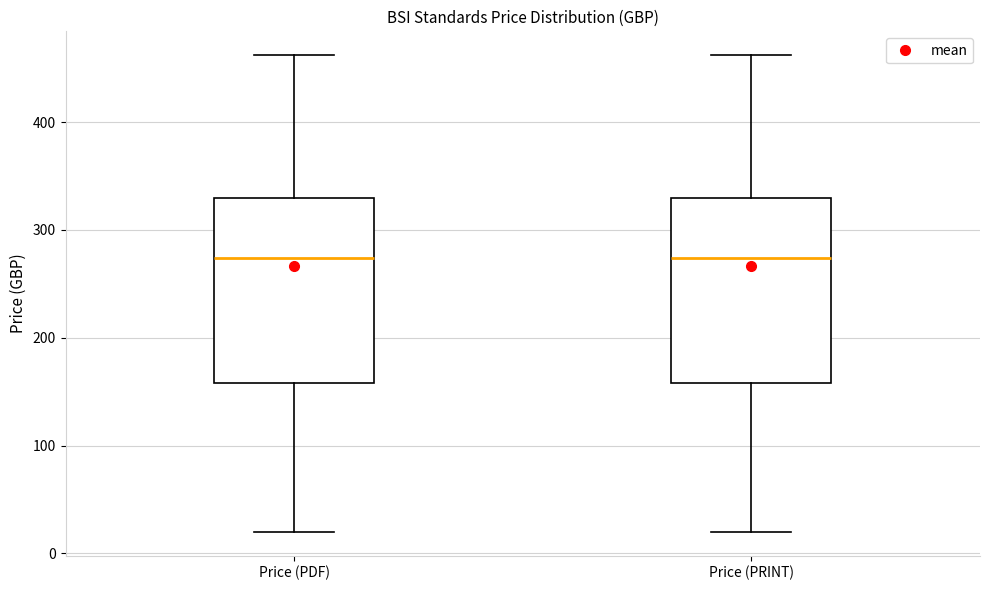

Reading left to right, transcribe this box plot: for each box, give where its median line is, the range the box spans, and where its two whiskers end, as read against the y-axis. The values are not printed on the chart, so give them approximately, as read against the axis.

Price (PDF): median 270, box 160 to 330, whiskers 20 to 460
Price (PRINT): median 270, box 160 to 330, whiskers 20 to 460